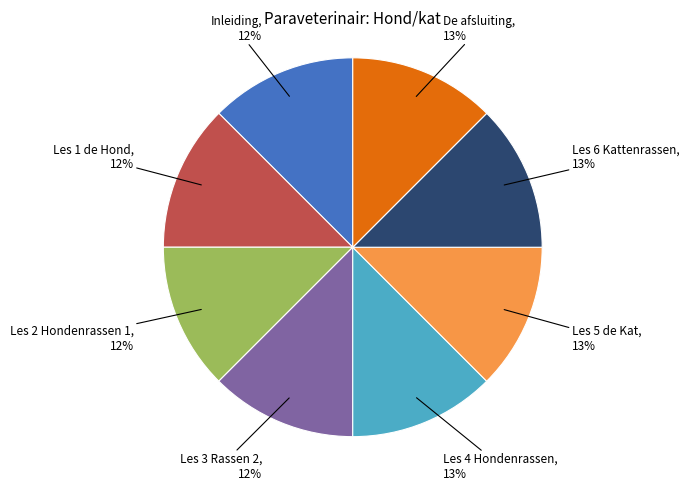

To the nearest percent, what percentage of the pie is Les 5 de Kat?

13%